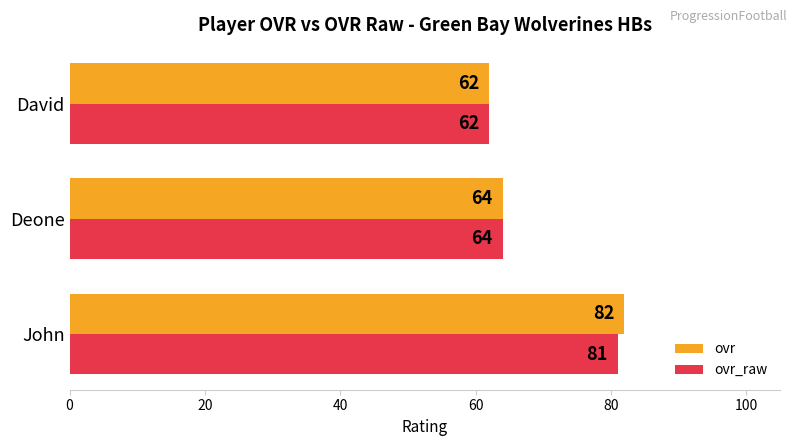

Which category has the lowest value across all series?

David